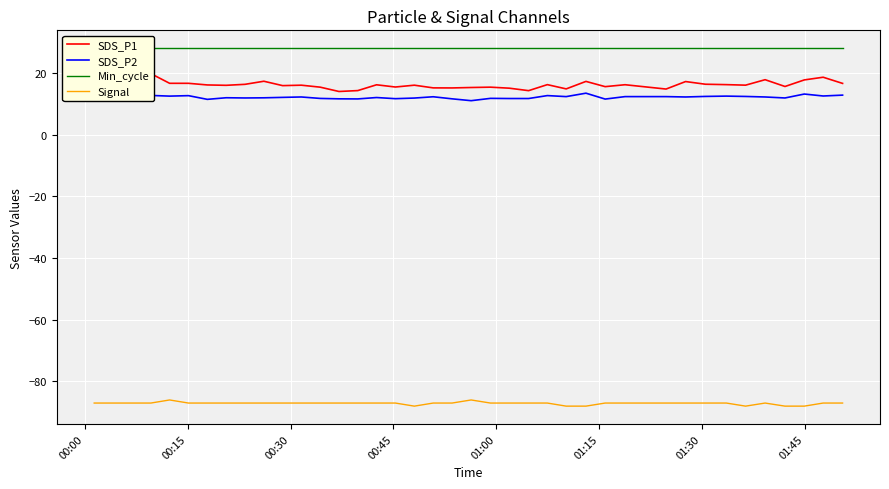

True or false: Signal and SDS_P2 cross at least once.

False